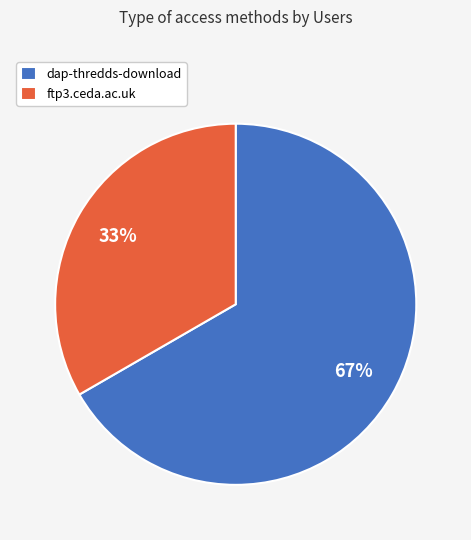

Which category has the smallest portion of the pie?

ftp3.ceda.ac.uk